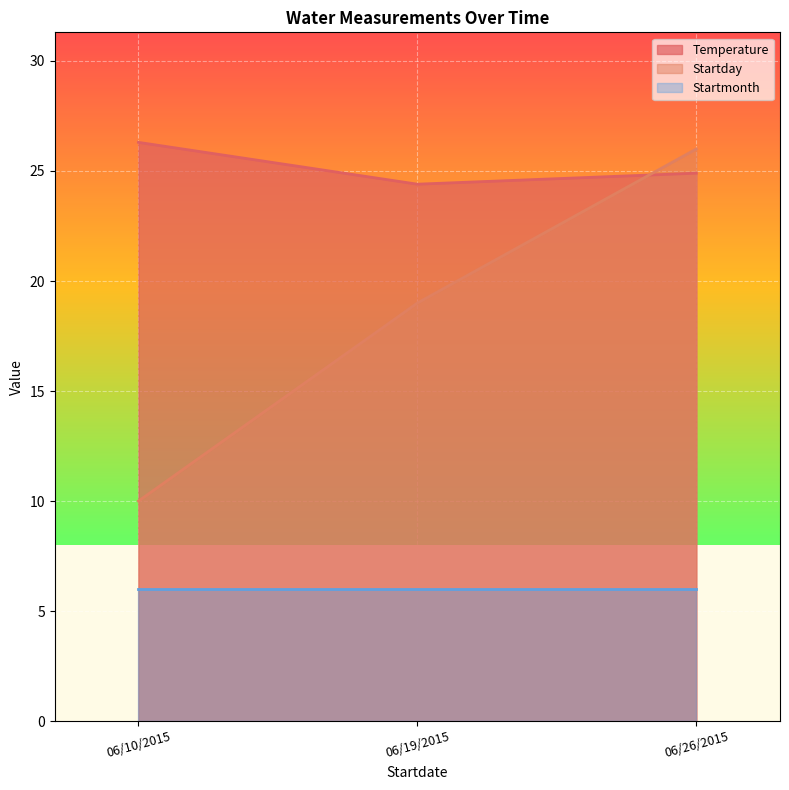

What is the sum of the Startday values at 06/10/2015 and 06/26/2015?

36.0